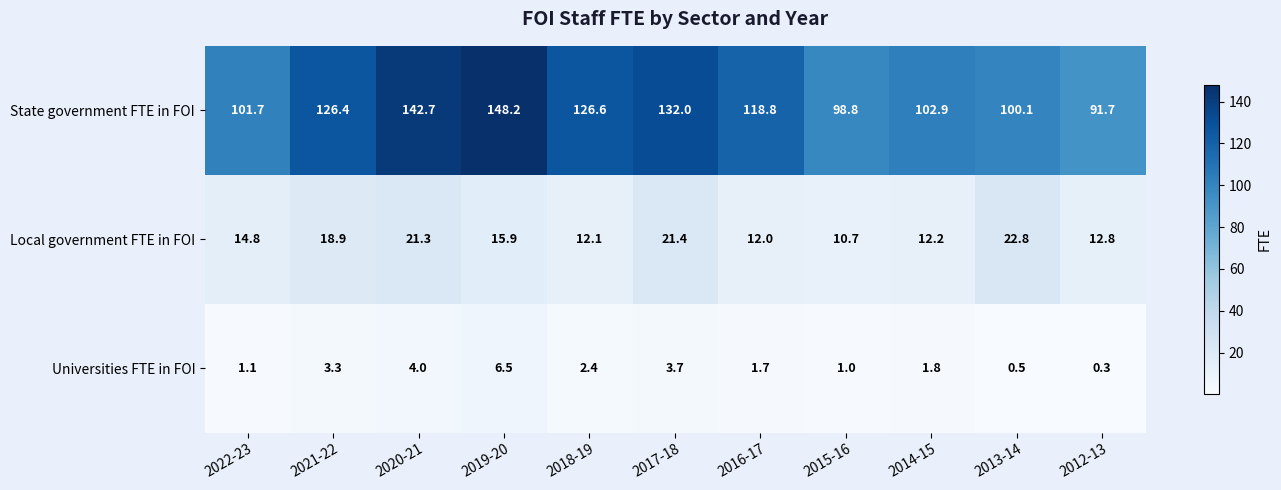

What is the total value across all series at 2013-14?

123.4